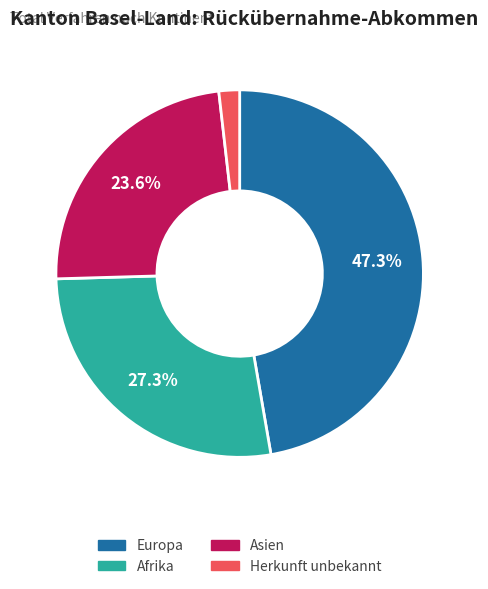

Is there any slice that represents more than half of the pie?

No